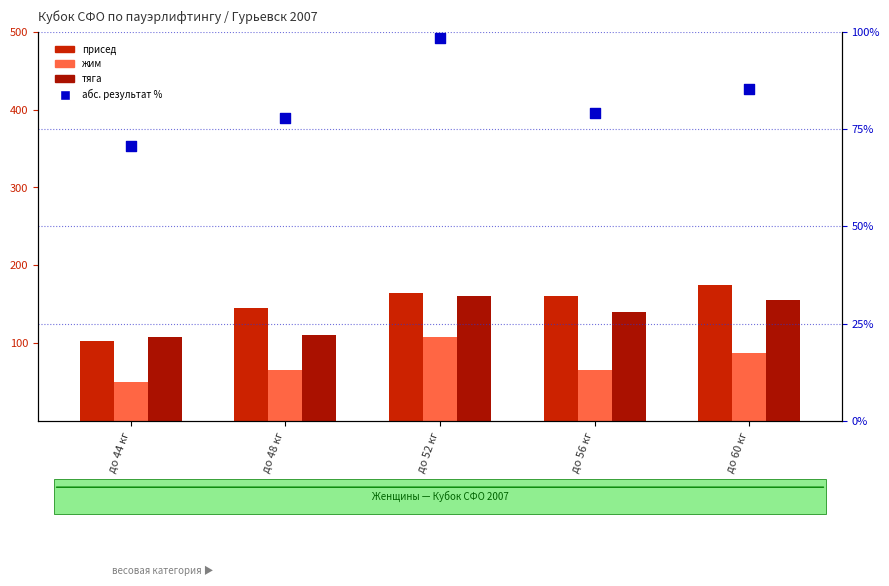

Is the value of тяга at до 60 кг greater than the value of жим at до 44 кг?

Yes